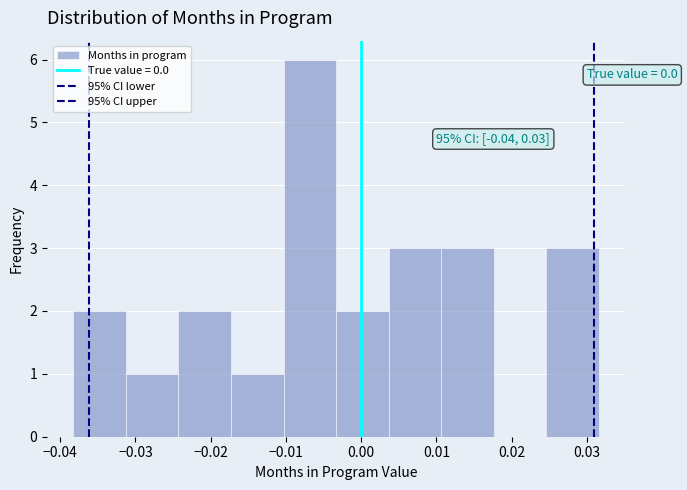

Which range on the x-axis has the tallest bar?

-0.010 to -0.003